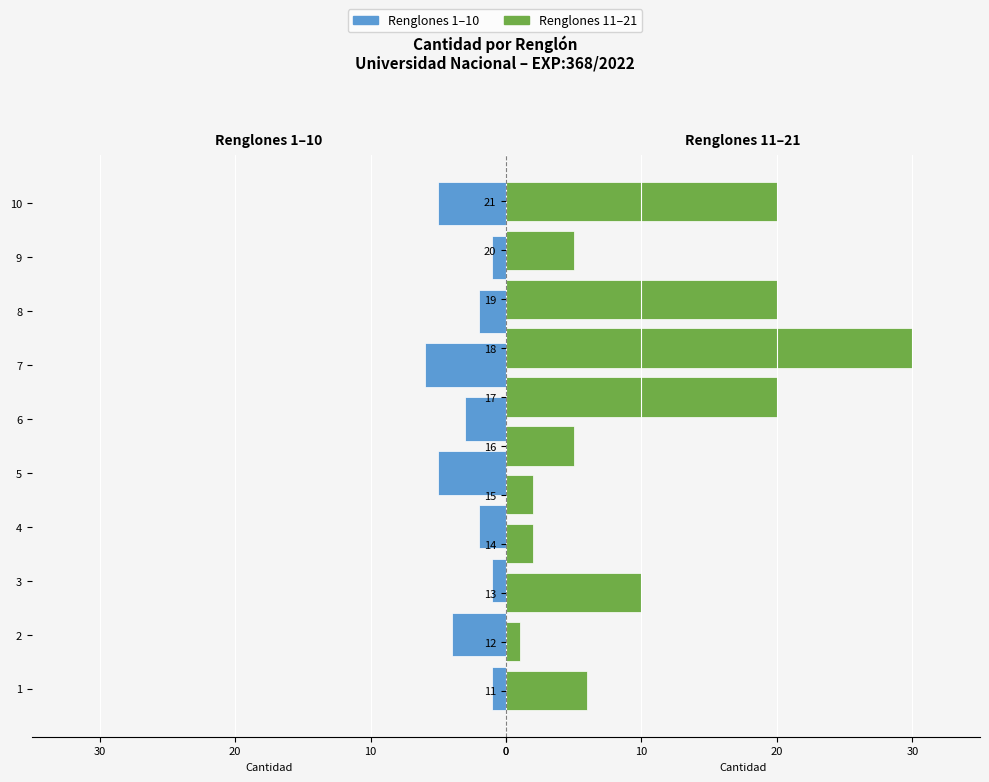

What is the change in value from 17 to 20?

-15